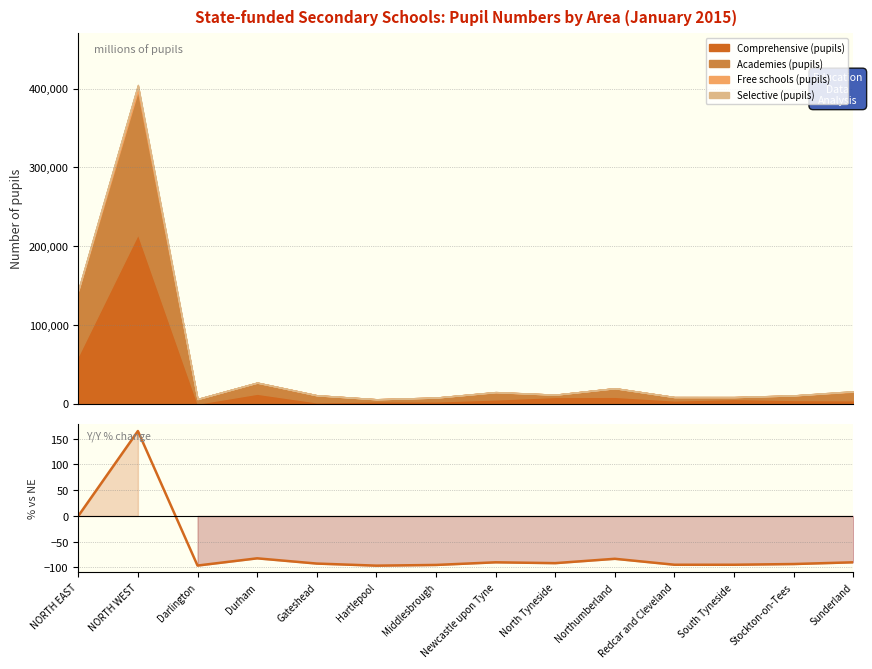

What is the smallest value displayed?

-96.5